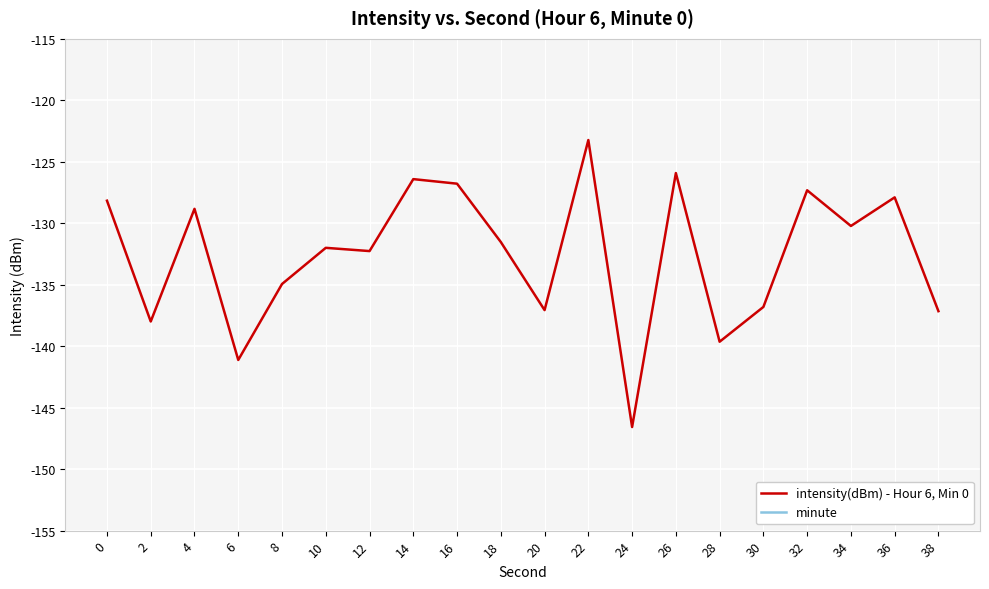

What is the smallest value displayed?

-146.6